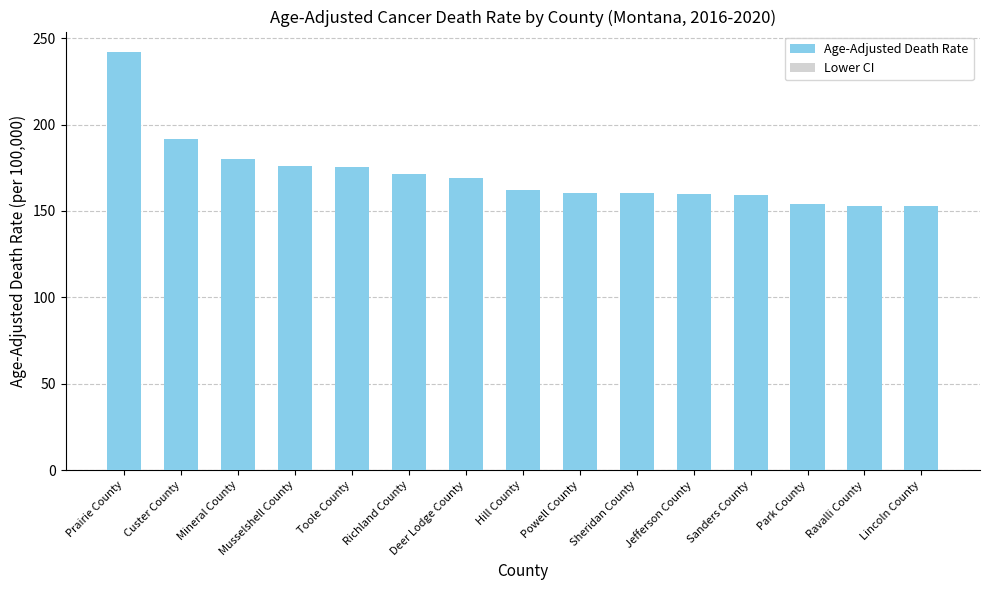

Reading left to right, list all the values displayed in this chart.

Age-Adjusted Death Rate: Prairie County=241.7	Custer County=191.5	Mineral County=180.3	Musselshell County=175.8	Toole County=175.7	Richland County=171.6	Deer Lodge County=169.3	Hill County=162.4	Powell County=160.6	Sheridan County=160.5	Jefferson County=159.6	Sanders County=159.0	Park County=154.1	Ravalli County=153.1	Lincoln County=152.9
Lower CI: Prairie County=144.1	Custer County=162.2	Mineral County=138.9	Musselshell County=135.8	Toole County=131.0	Richland County=139.1	Deer Lodge County=139.4	Hill County=134.5	Powell County=126.7	Sheridan County=119.3	Jefferson County=132.2	Sanders County=133.7	Park County=132.7	Ravalli County=140.1	Lincoln County=134.3